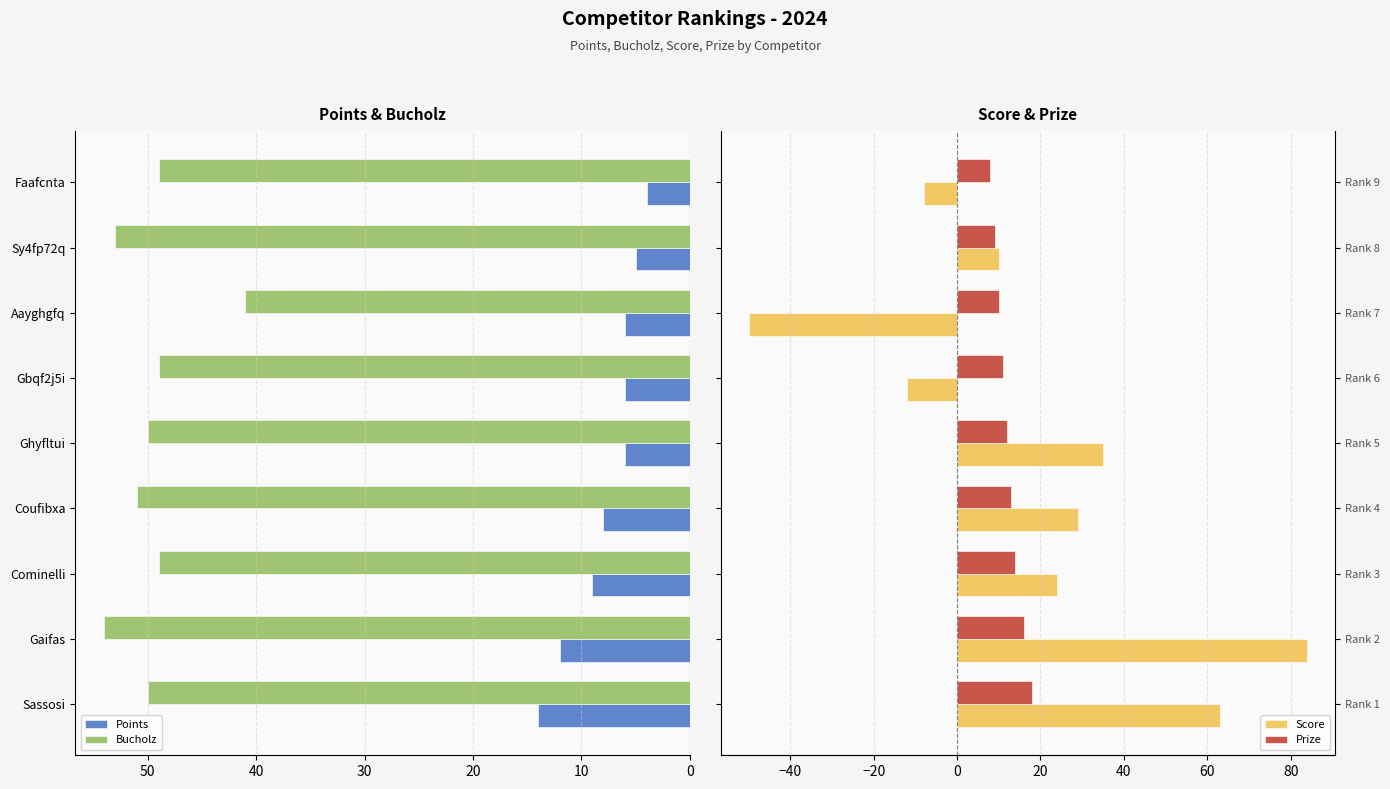

How many bars are there in each group?

4